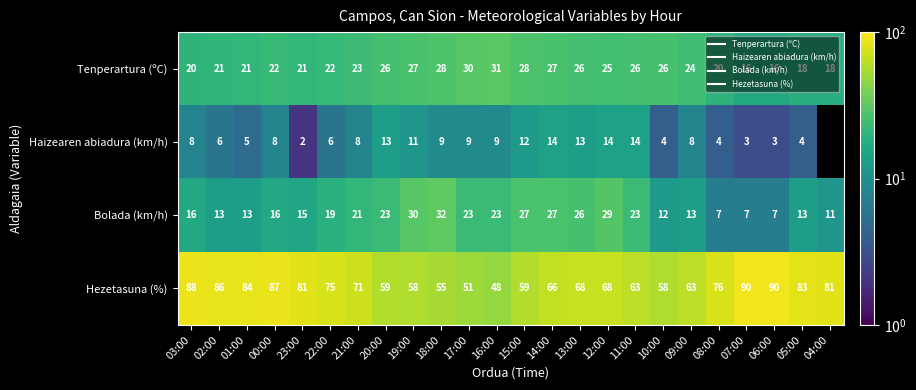

The Tenperartura (ºC) series shows 30.8 at 16:00. True or false?

True